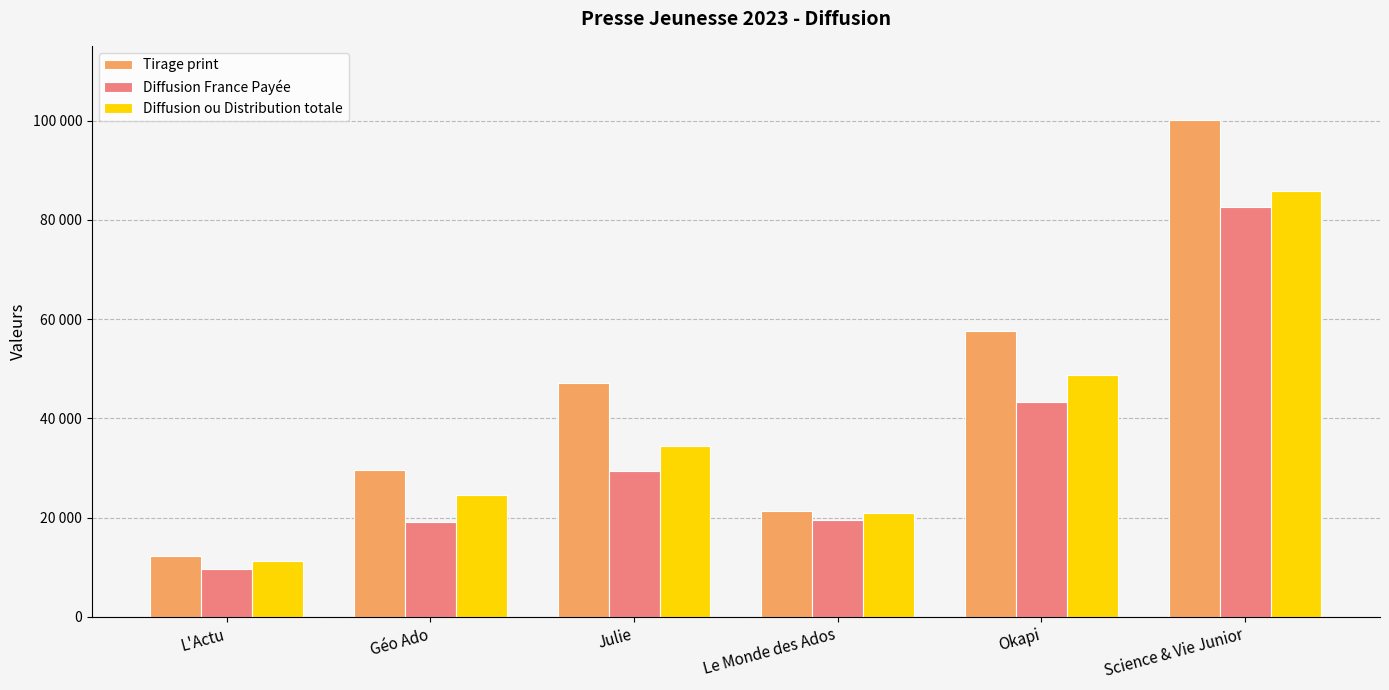

Rank the categories by Diffusion France Payée value from highest to lowest.

Science & Vie Junior, Okapi, Julie, Le Monde des Ados, Géo Ado, L'Actu